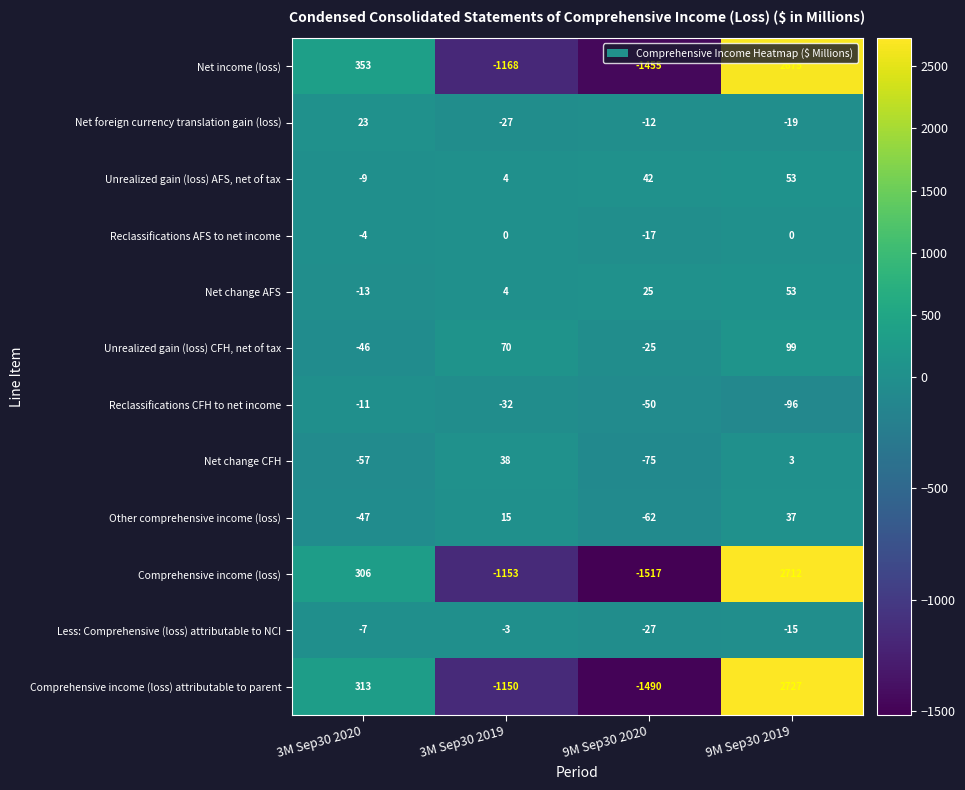

Count the number of data series in this chart.

12